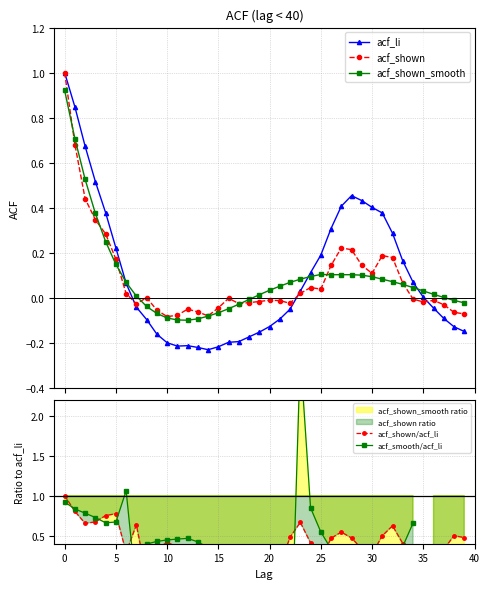

True or false: acf_shown has more than 2 interior local peaks.

True